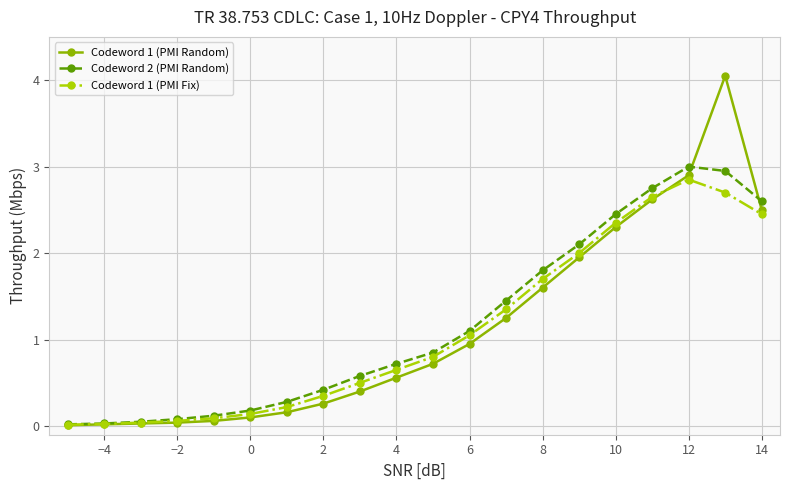

Which series has the widest spread of values?

Codeword 1 (PMI Random)